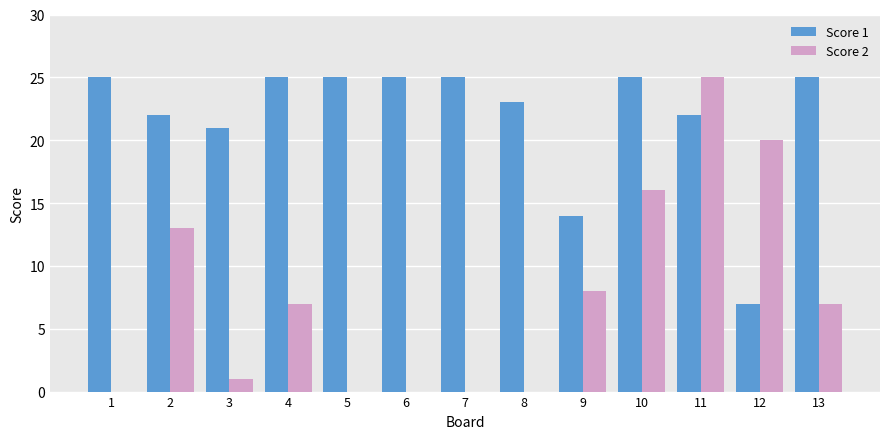

The value of Score 2 at 5 is 0. True or false?

True